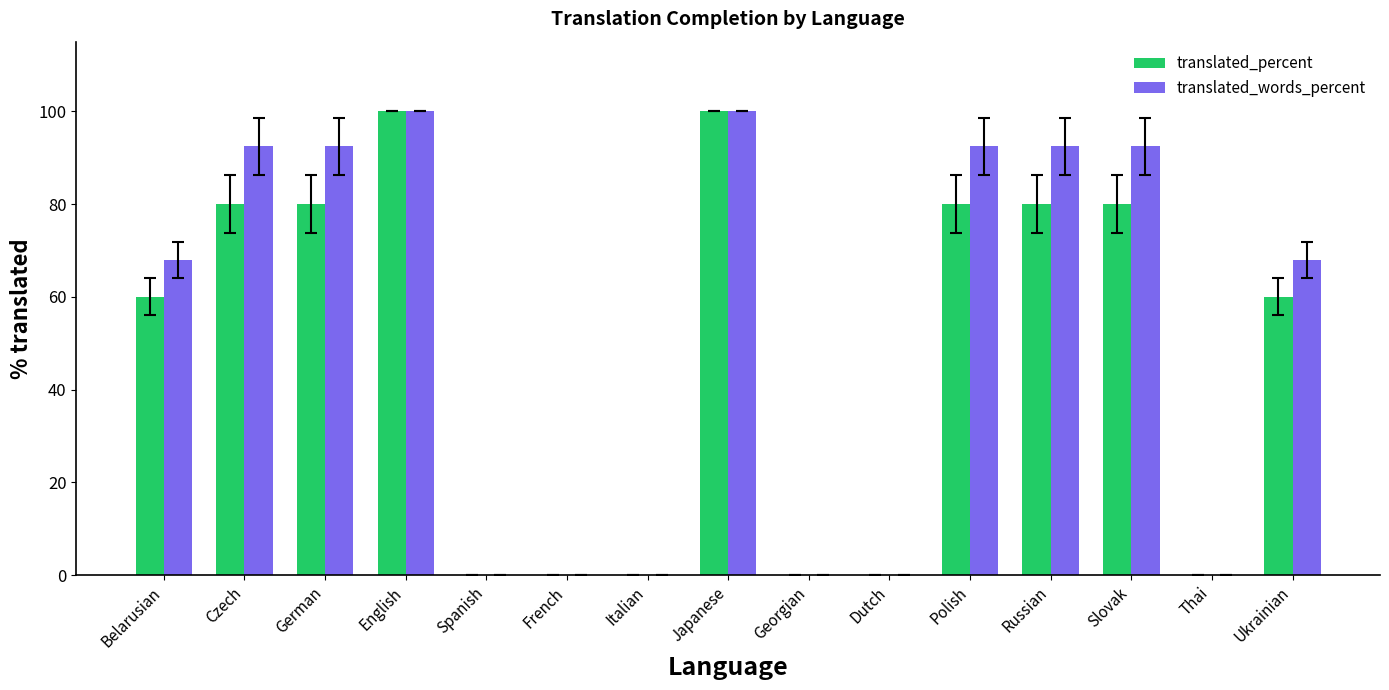

Reading left to right, list all the values displayed in this chart.

translated_percent: 60.0	80.0	80.0	100.0	0.0	0.0	0.0	100.0	0.0	0.0	80.0	80.0	80.0	0.0	60.0
translated_words_percent: 67.9	92.4	92.4	100.0	0.0	0.0	0.0	100.0	0.0	0.0	92.4	92.4	92.4	0.0	67.9